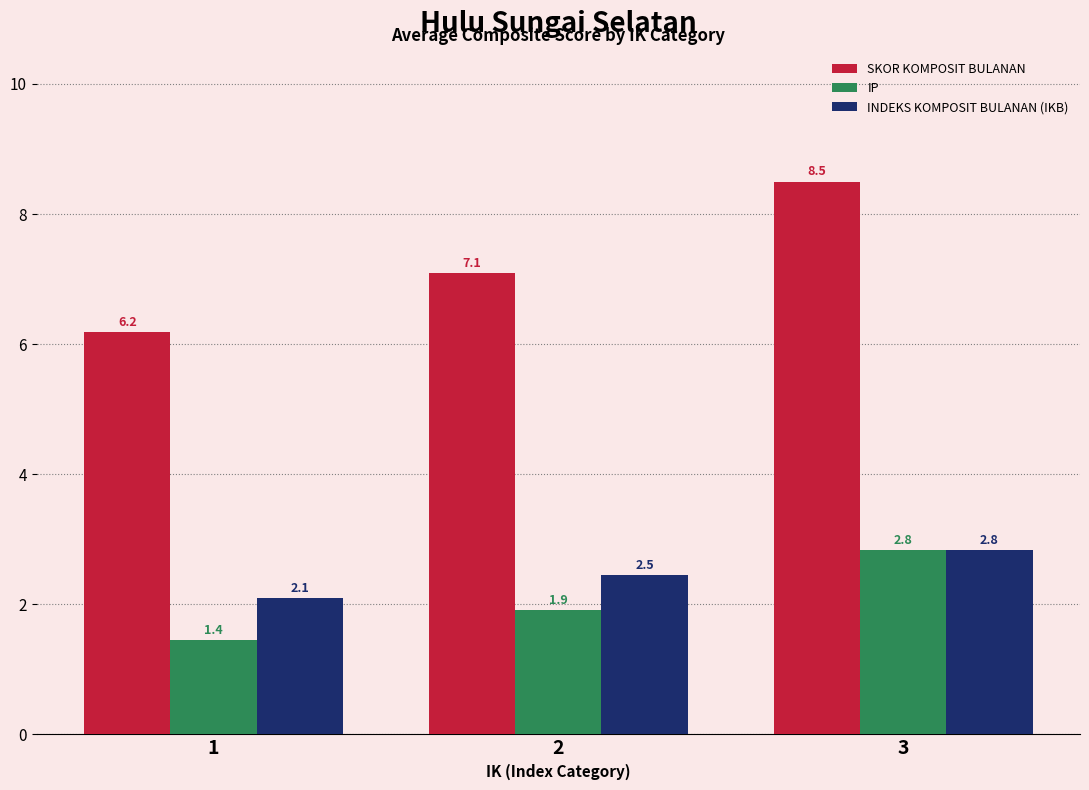

Which series has the largest range (max minus min)?

SKOR KOMPOSIT BULANAN